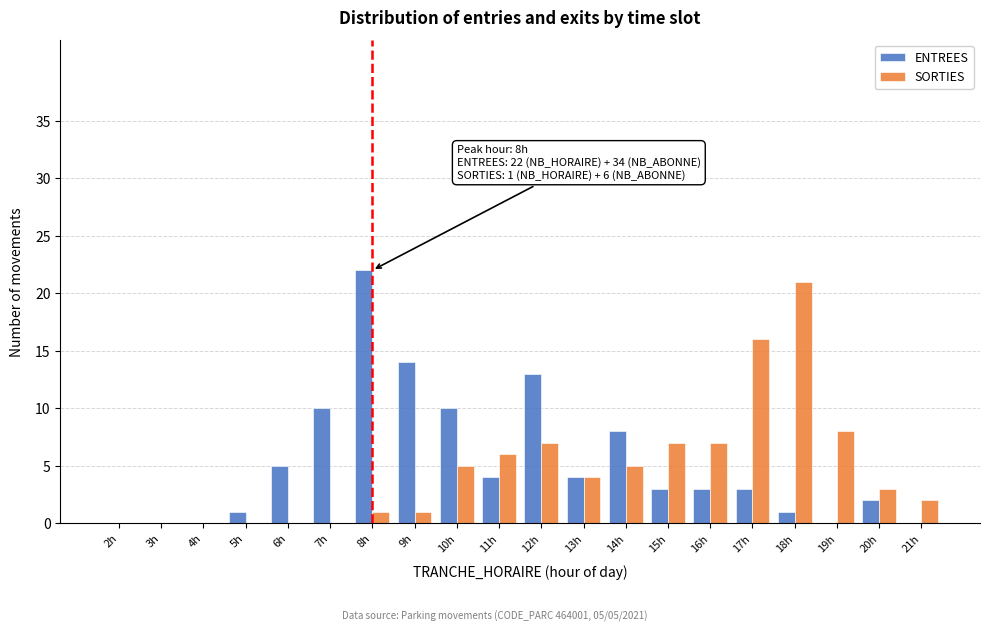

What is the sum of all SORTIES values?

93